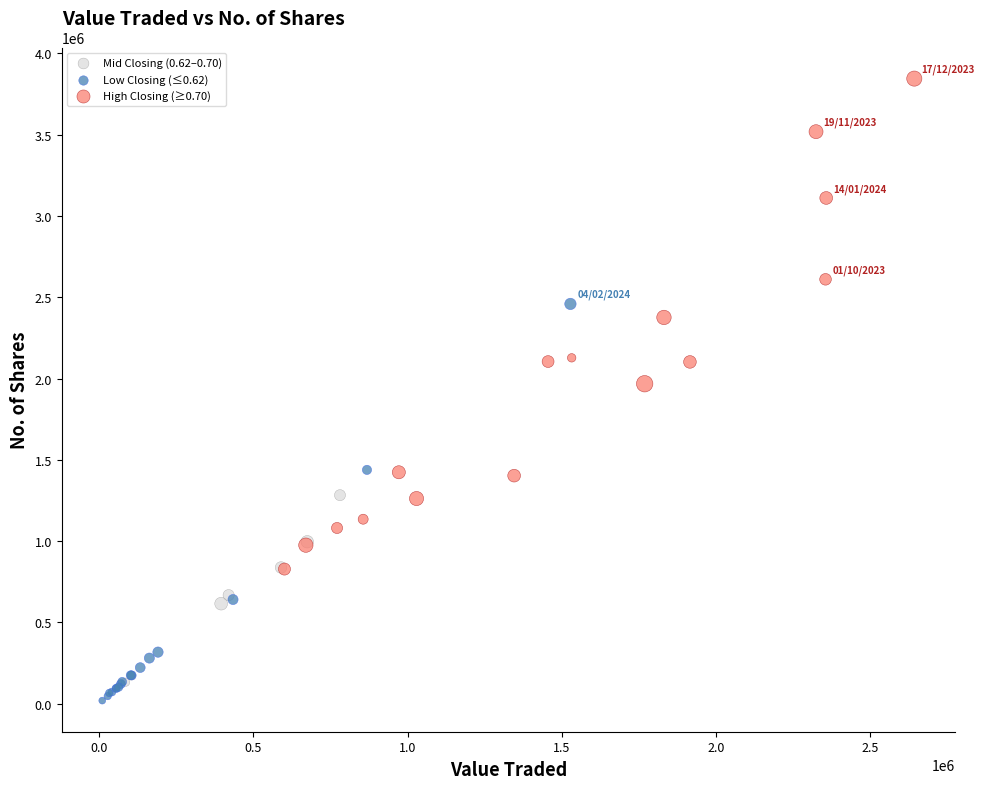

Which series has the largest Y range (max minus min)?

High Closing (≥0.70)